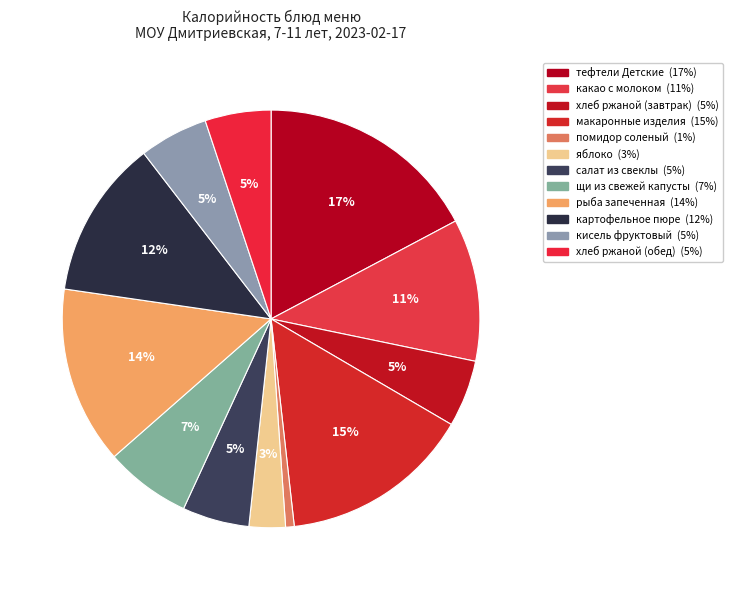

How many segments does this pie chart have?

12